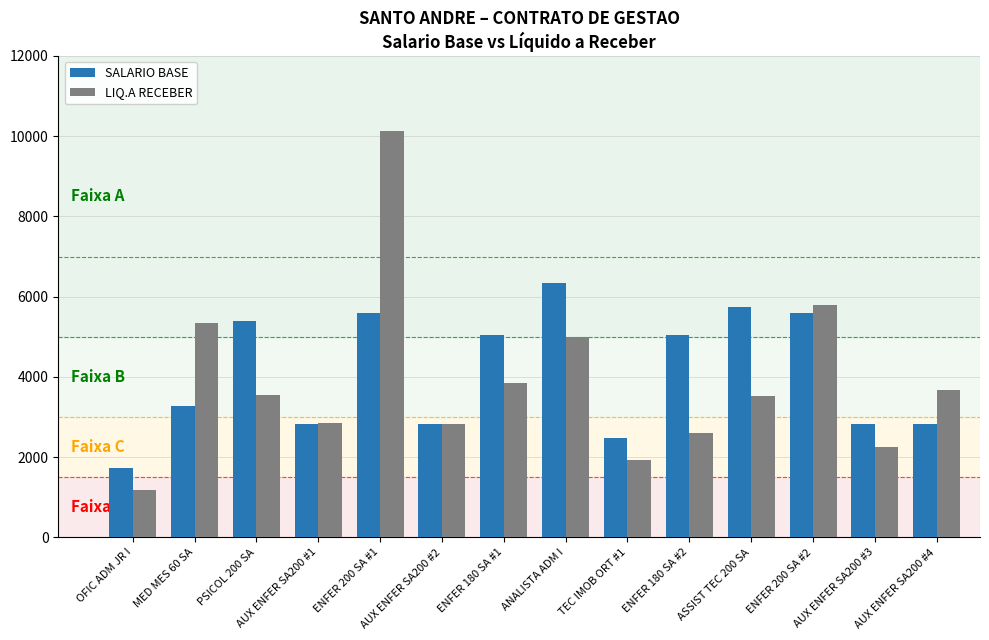

What is the highest value of the LIQ.A RECEBER series?

10133.6